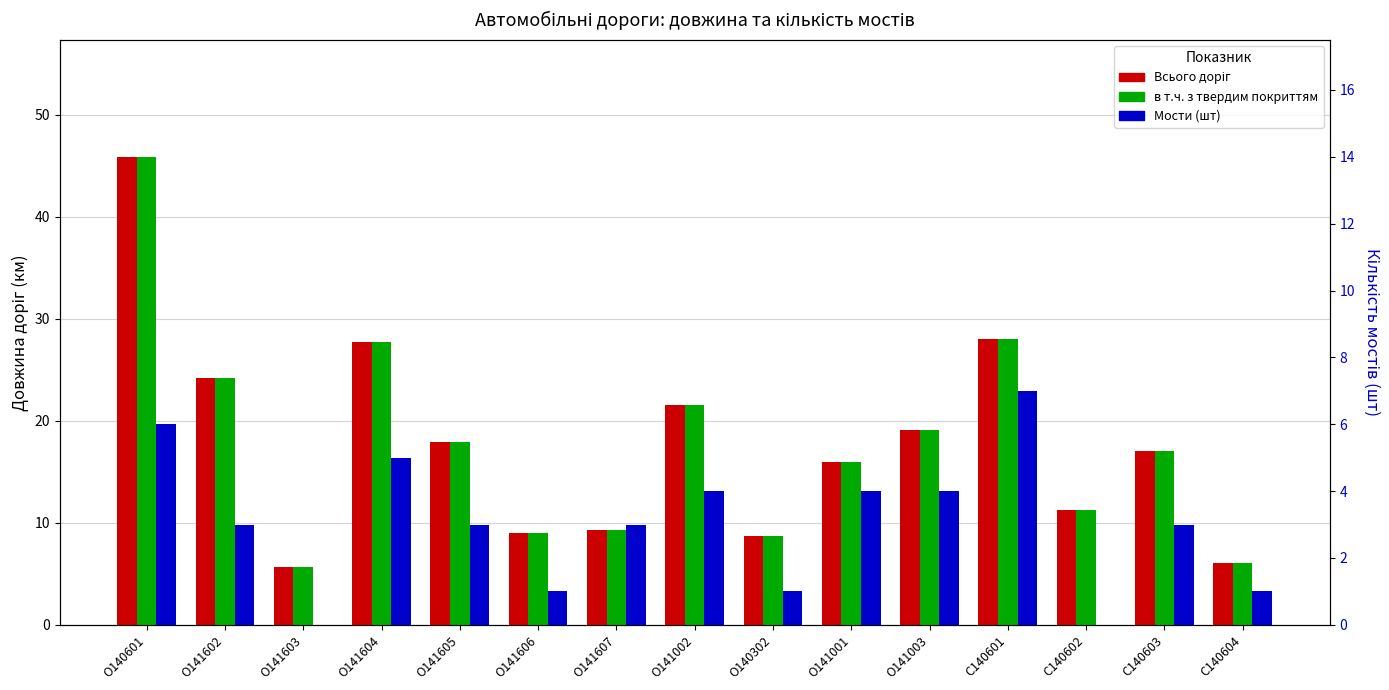

True or false: Всього доріг has a value of 5.7 at О141603.

True